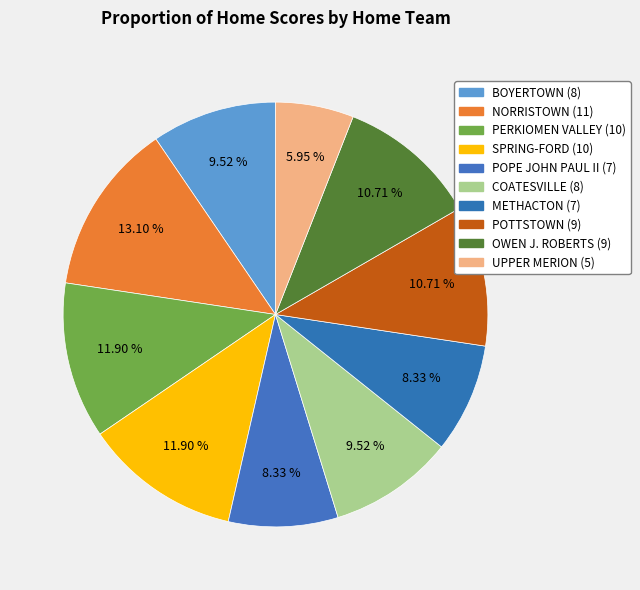

To the nearest percent, what is the difference between the OWEN J. ROBERTS and SPRING-FORD slice percentages?

1%